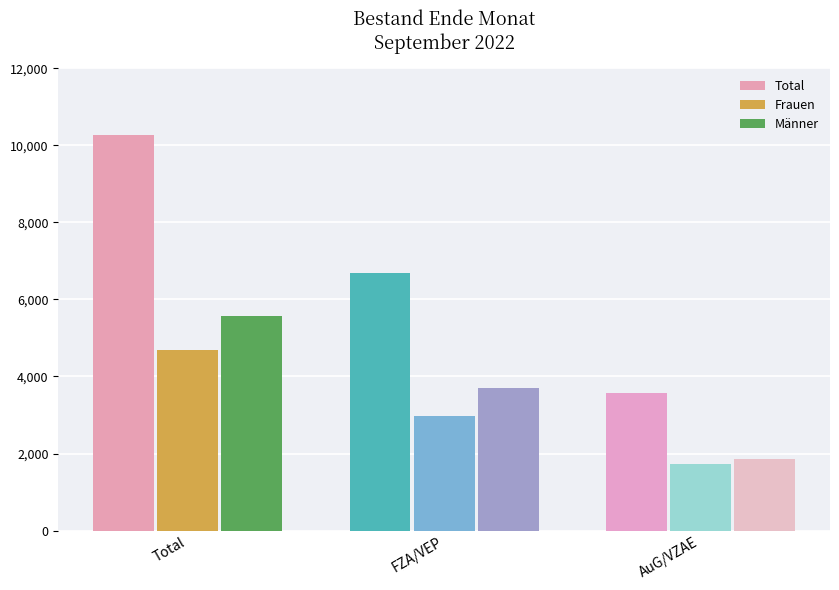

Count the number of categories in the chart.

3